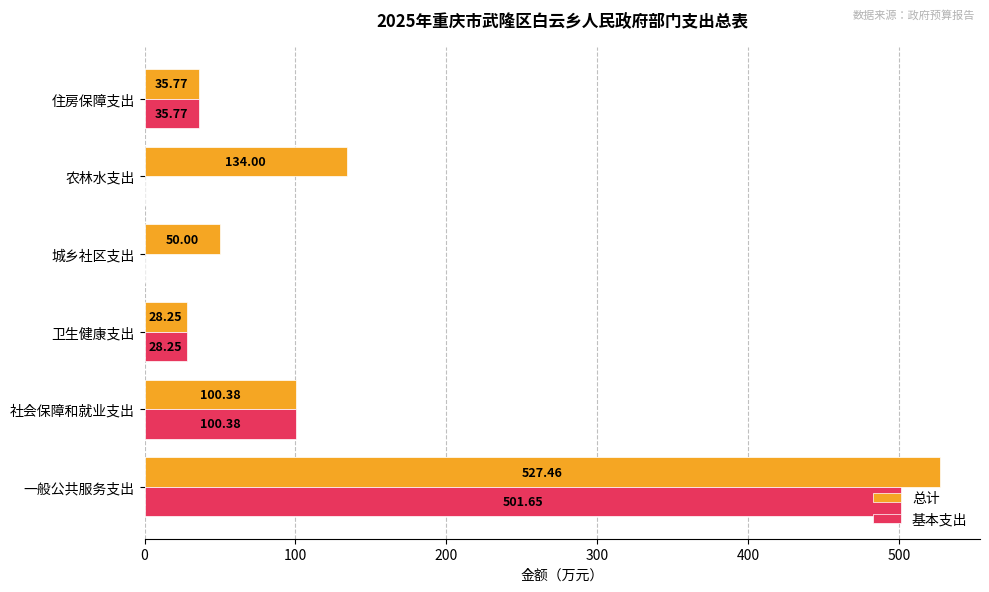

How many data points in 总计 are above 100?

3